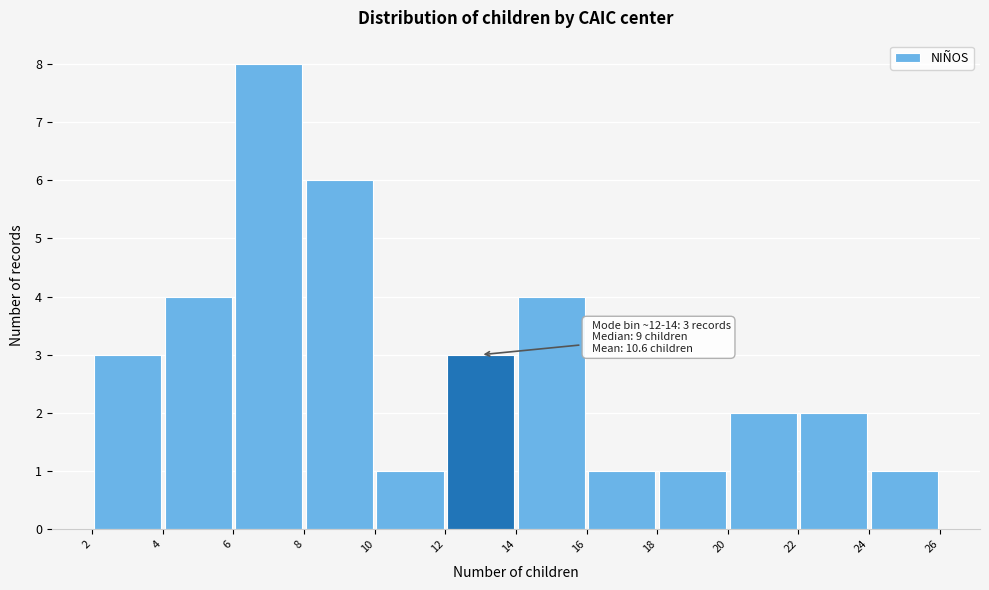

Over which range of the x-axis is the bar tallest?

6 to 8